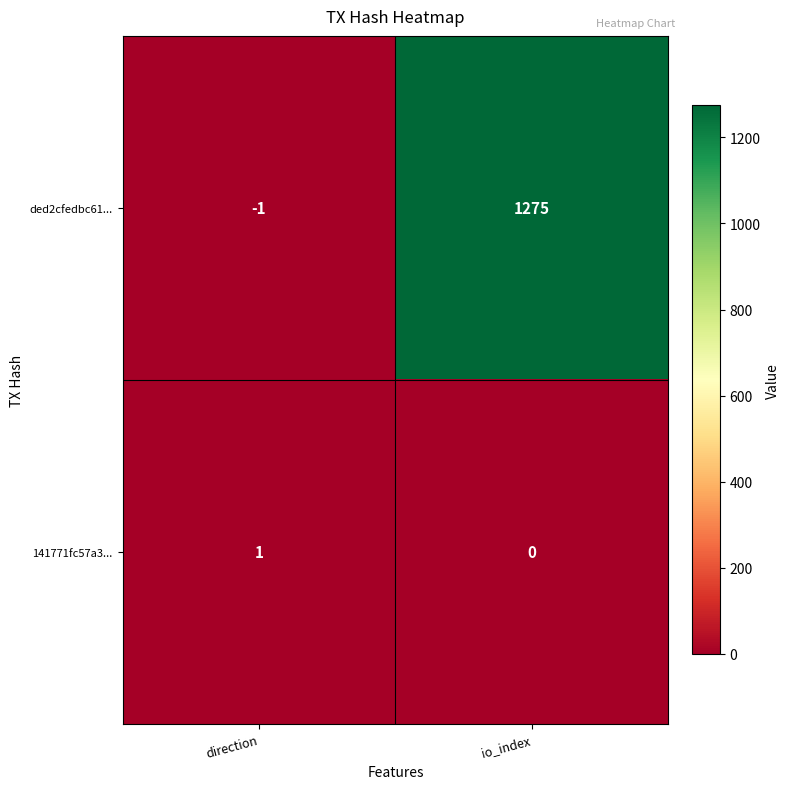

List the series in order of their peak value, lowest first.

141771fc57a3..., ded2cfedbc61...